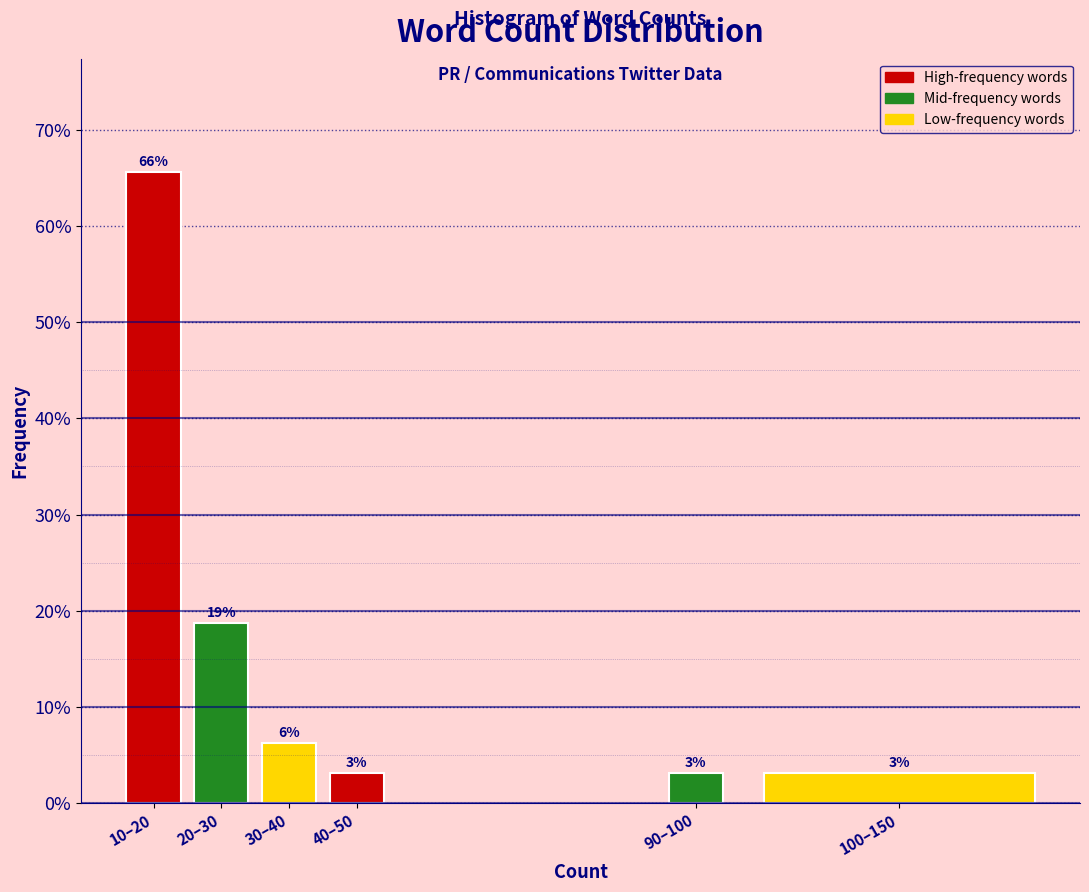

How many bars are there in total?

6